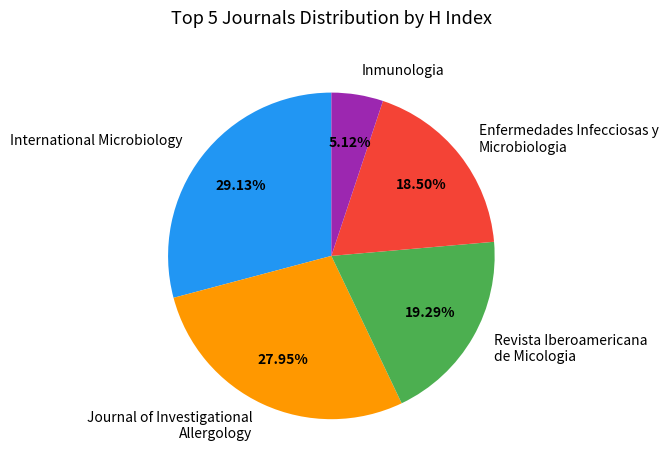

How many slices are in this pie chart?

5